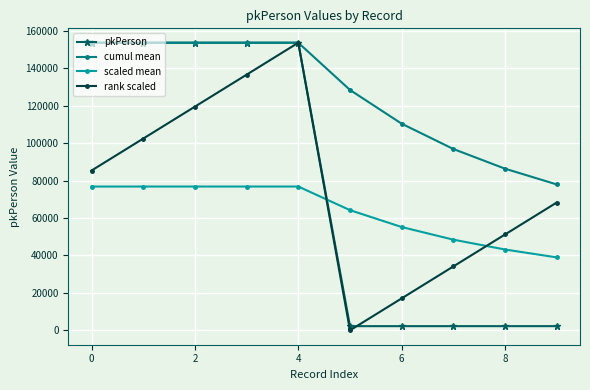

True or false: scaled mean and pkPerson cross at least once.

True